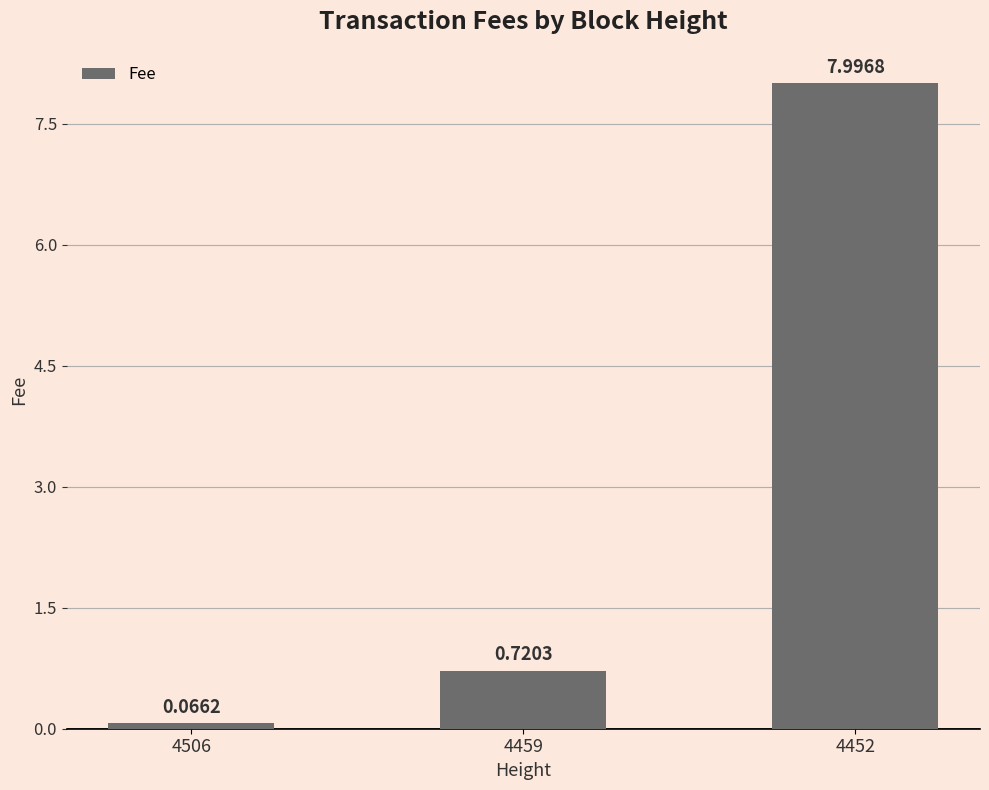

What is the sum of the values at 4452 and 4506?

8.1